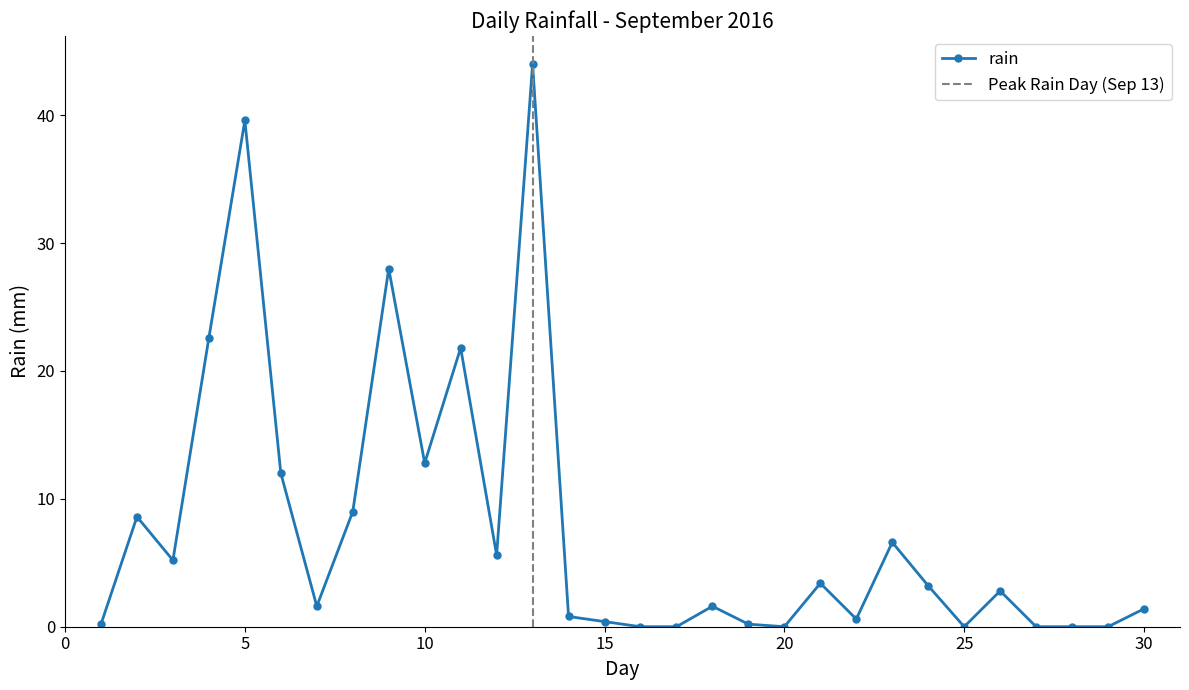

True or false: rain has a value of 0.0 at 25.

True